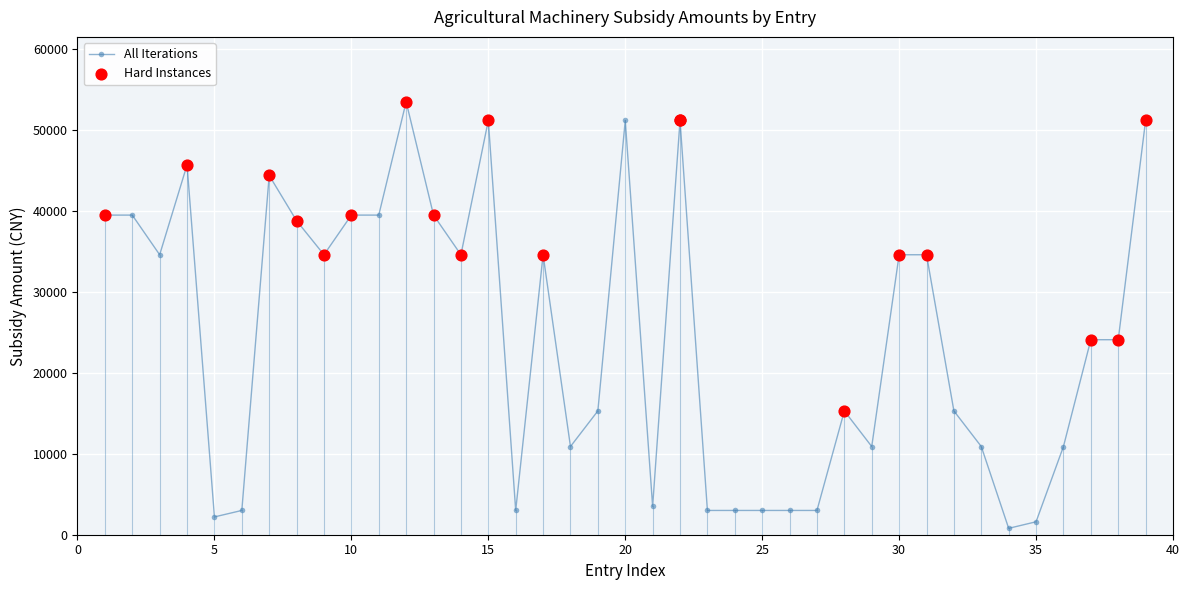

What is the value of the 17th point from the left?

34600